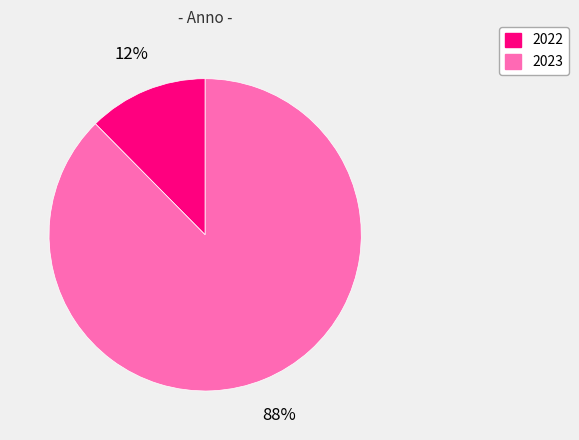

Do 2023 and 2022 together represent more than half of the pie?

Yes